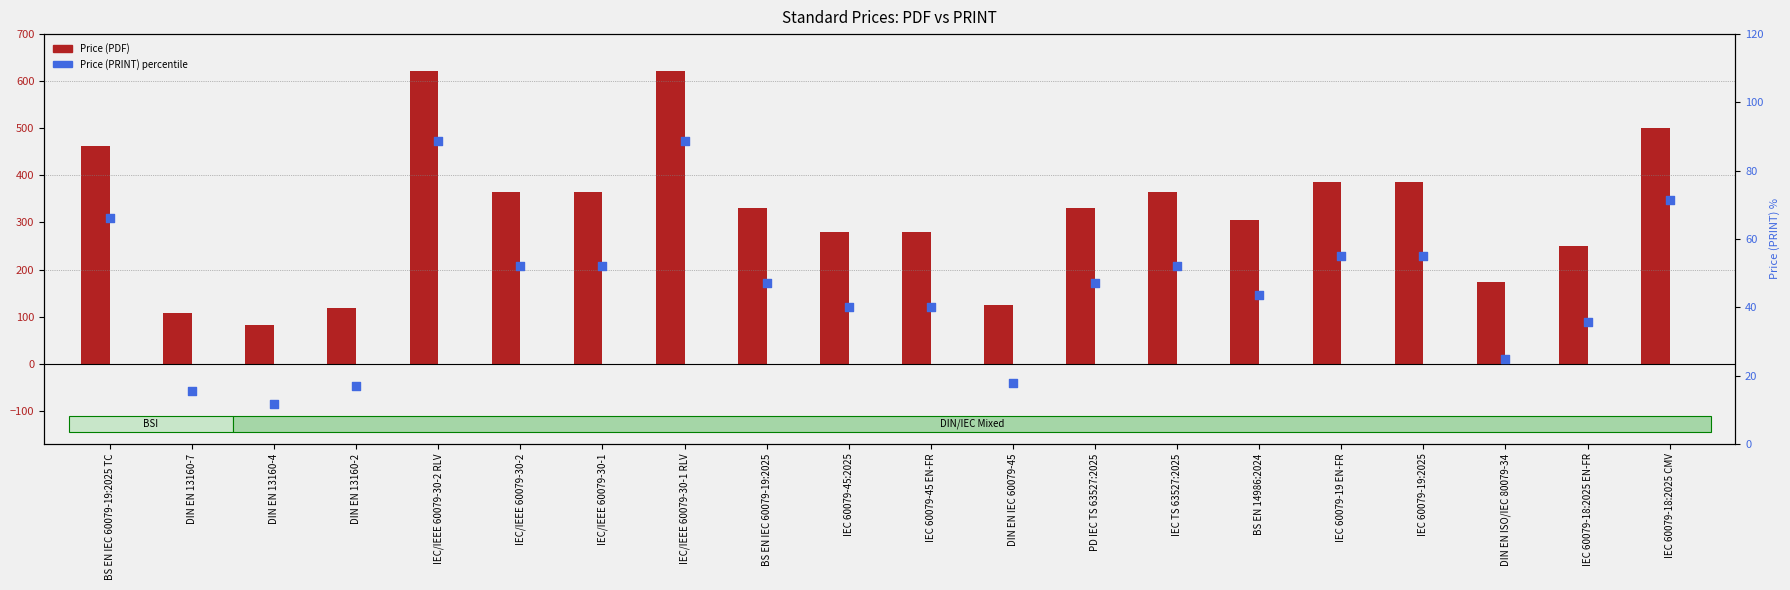

Which series reaches the maximum Y coordinate?

Price (PDF)